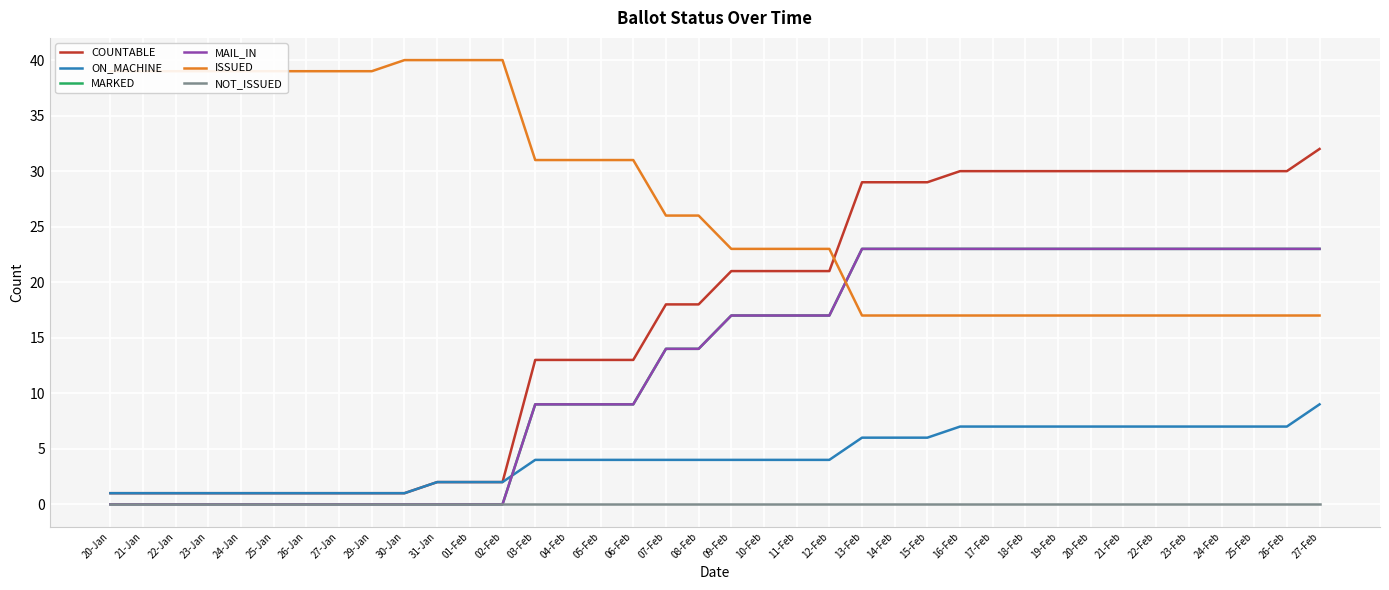

Is this an area chart (filled region under the line)?

No